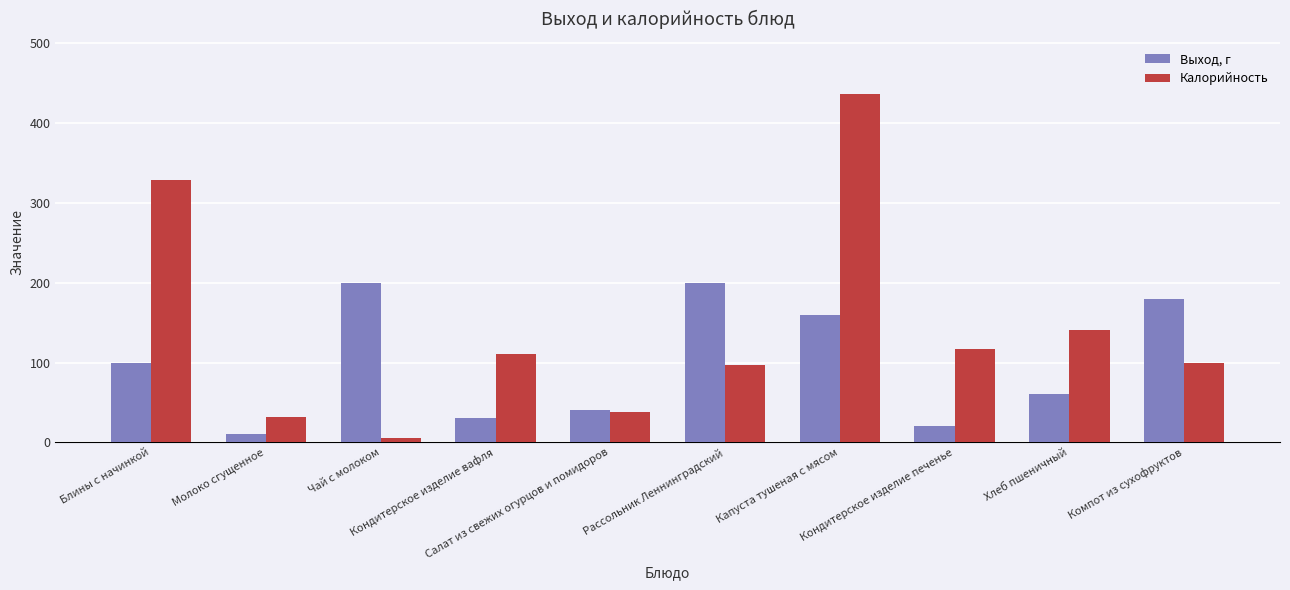

Rank the series by their average value, from lowest to highest.

Выход, г, Калорийность